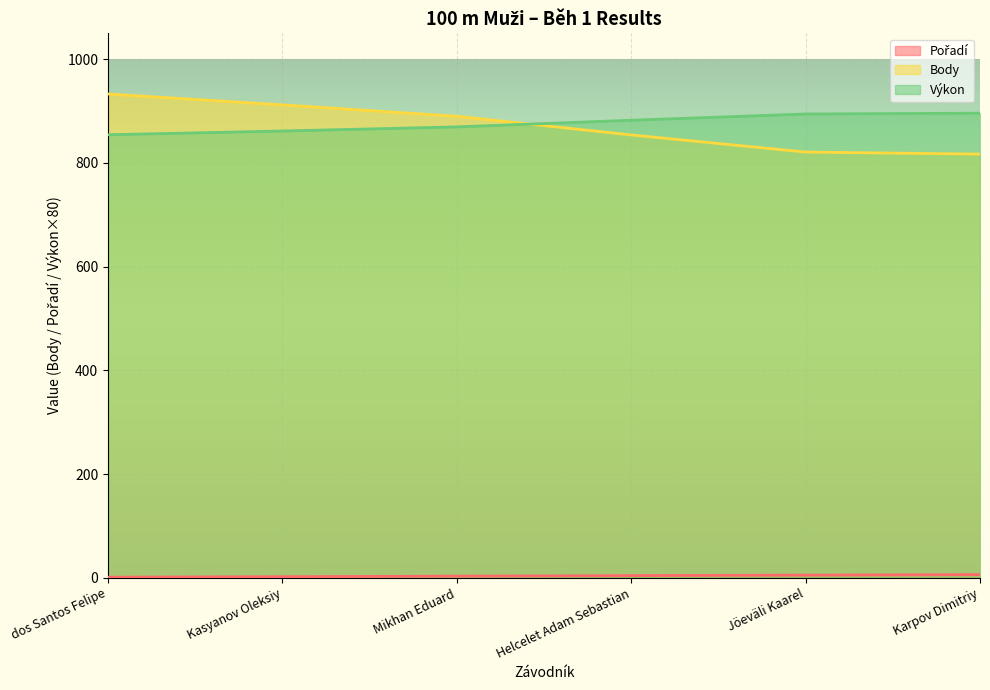

Is it true that Výkon equals 882.4 at Helcelet Adam Sebastian?

True